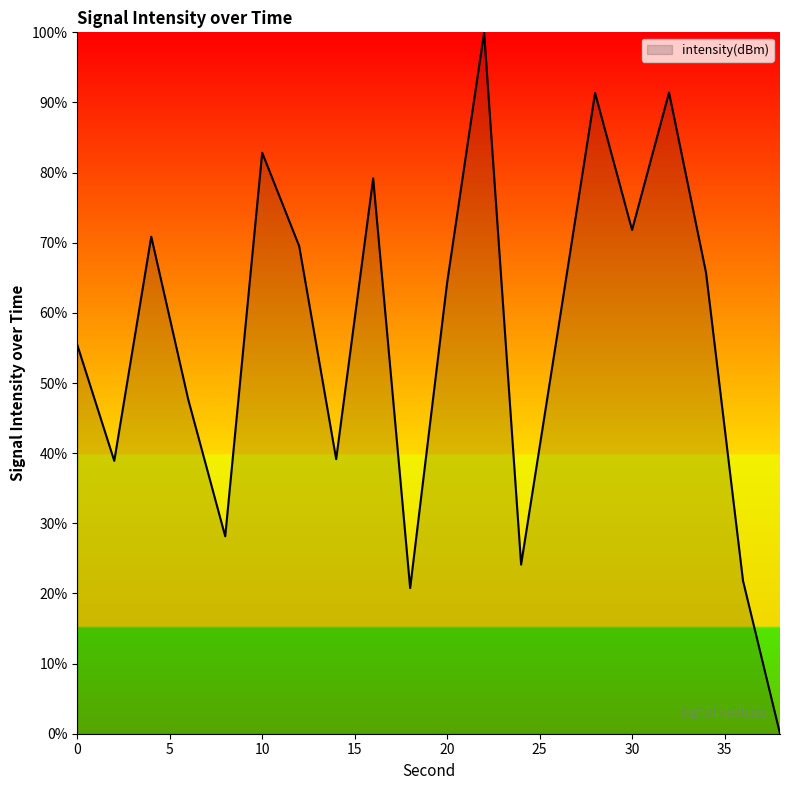

What is the difference between the maximum and minimum values?

100.0